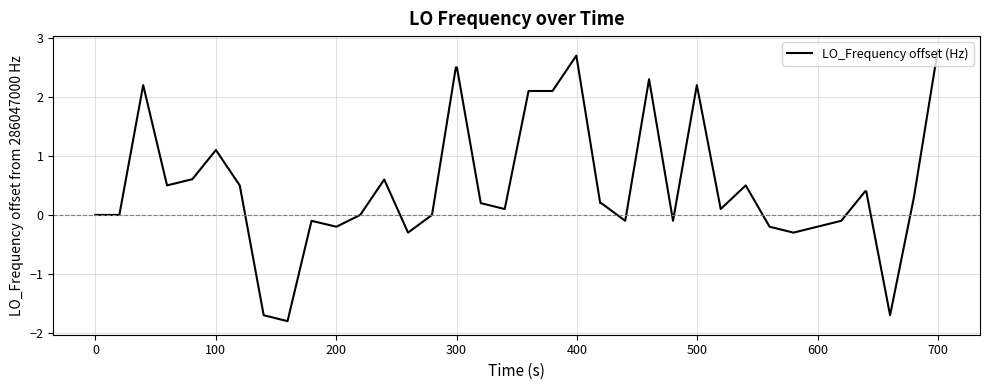

What is the maximum value shown in the chart?

2.8